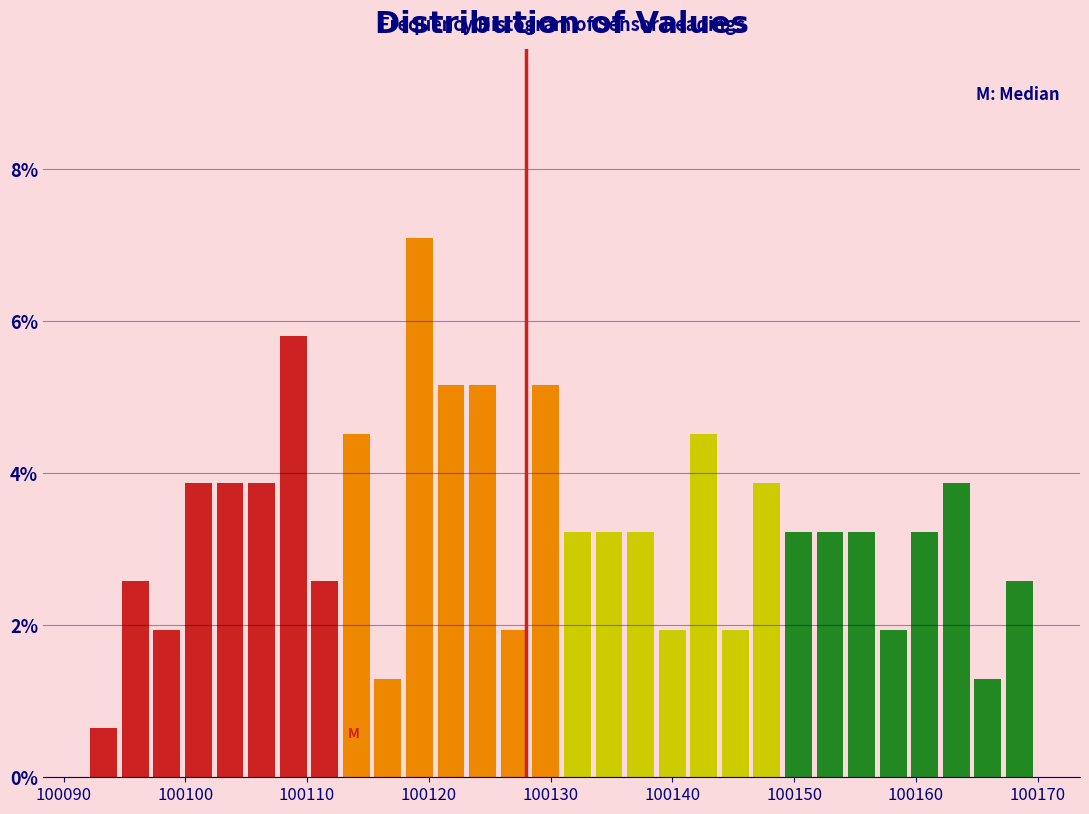

Read against the x-axis, roughly where is the centre of the tallest bar?

100119